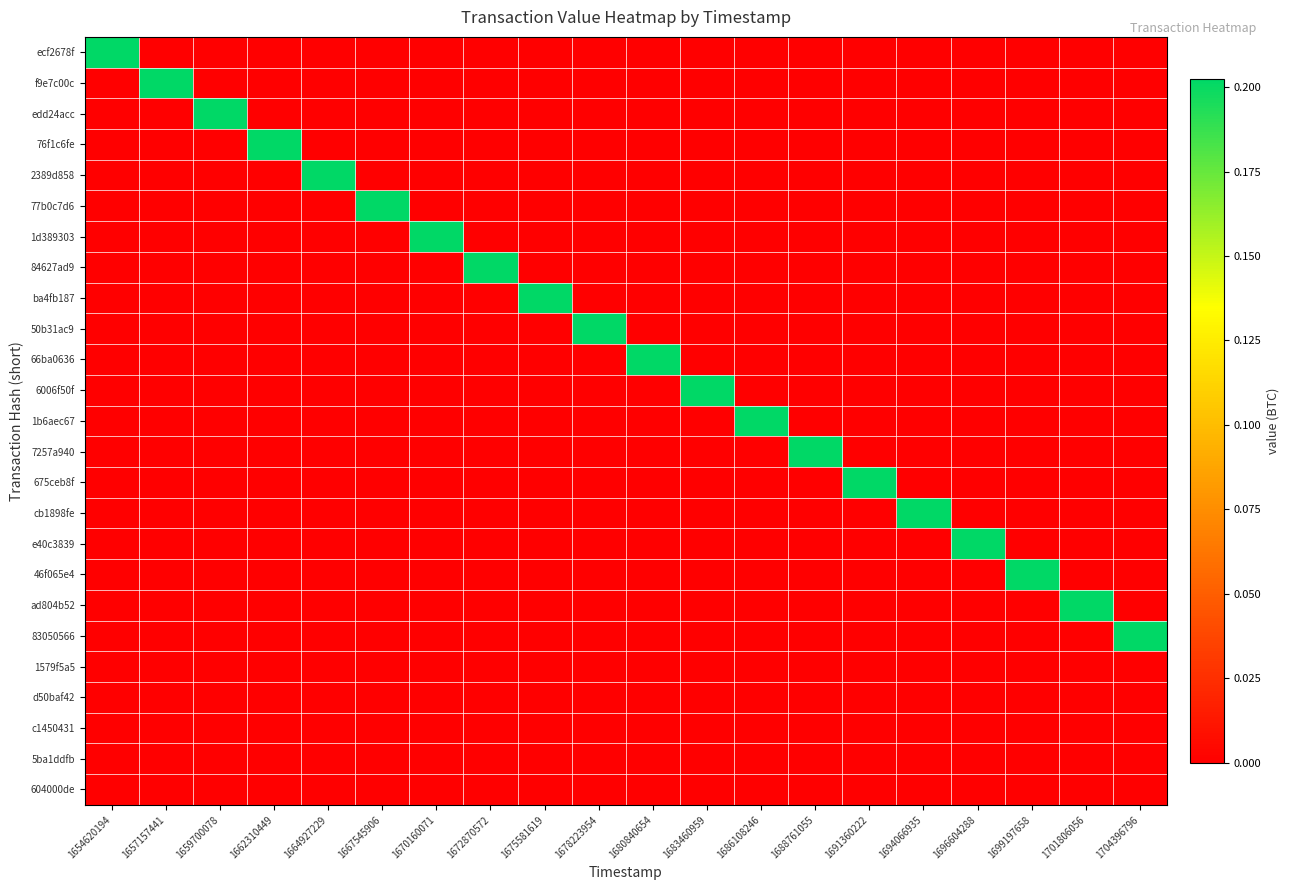

Which category has the highest value across all series?

1654620194